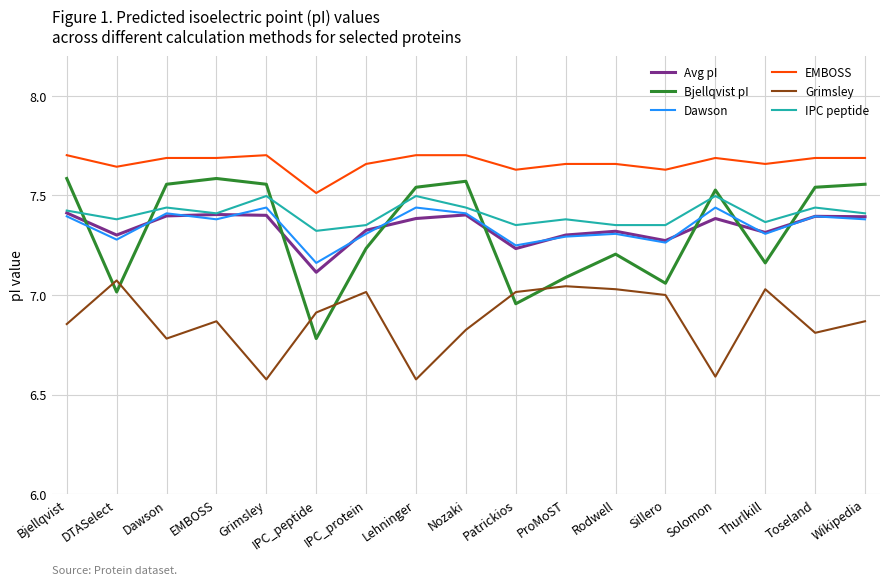

At which category does Dawson reach its first local valley?

DTASelect